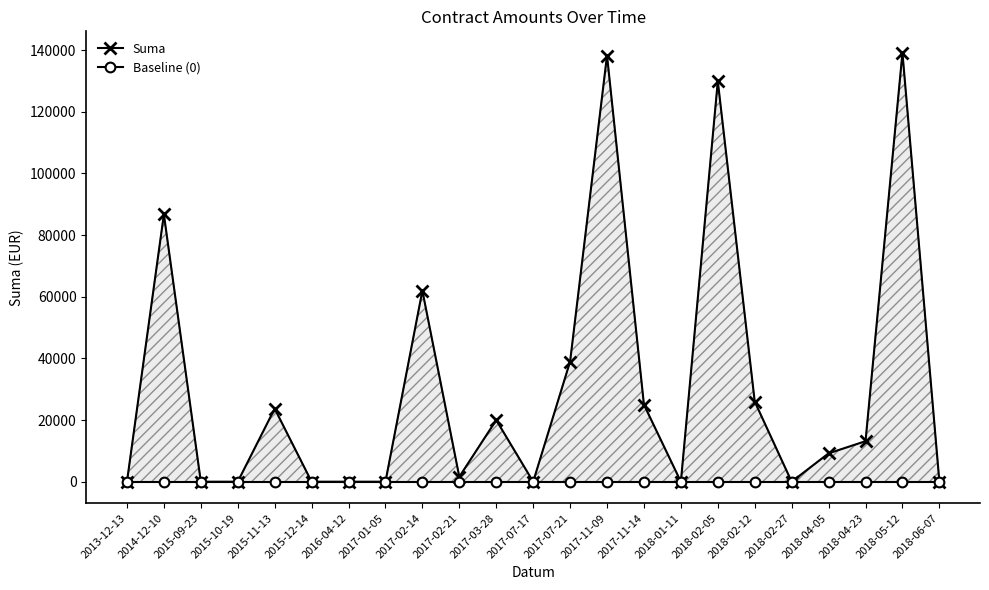

How many data points does each series have?

23